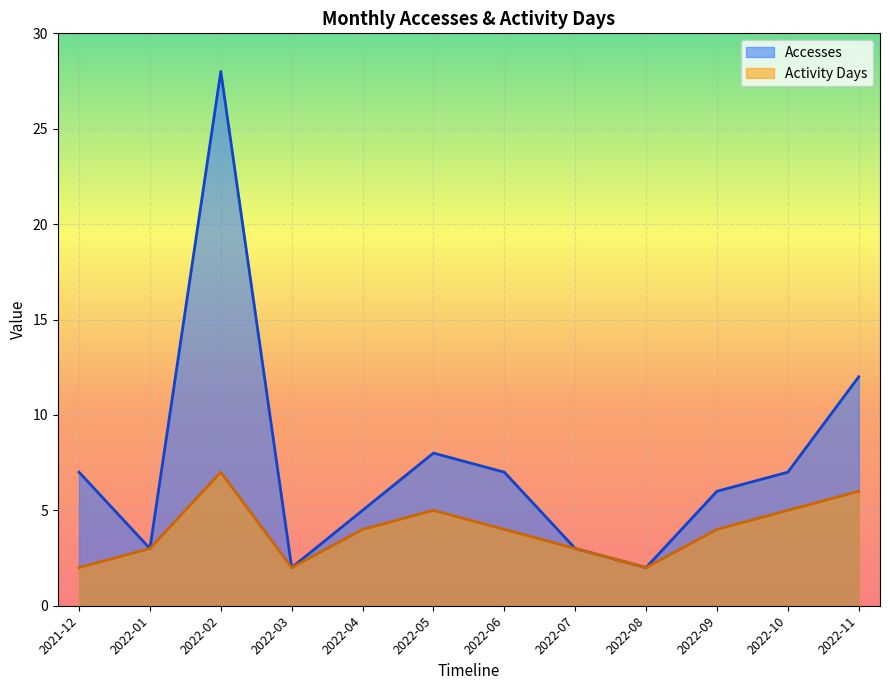

What is the average value of the Activity Days series?

4